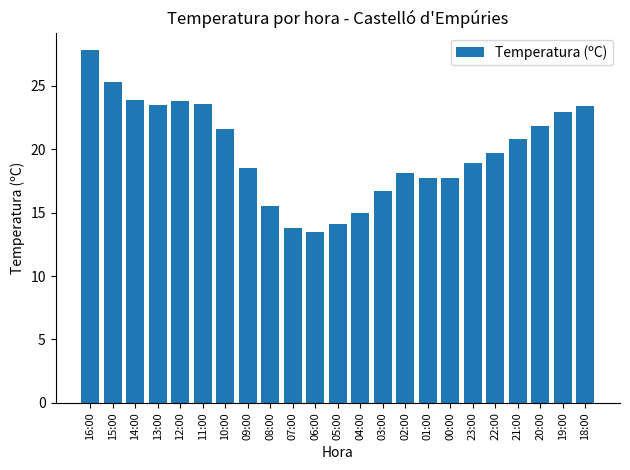

The value at 20:00 is 32.2. True or false?

False